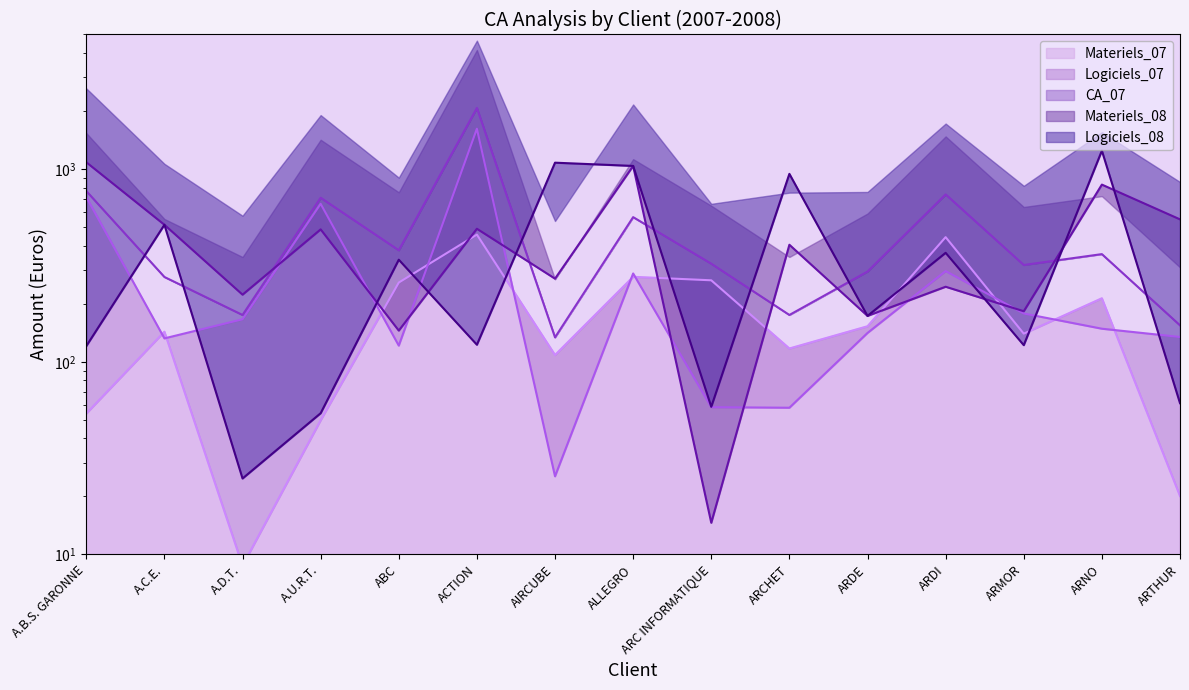

What is the sum of all Logiciels_08 values?

6269.4